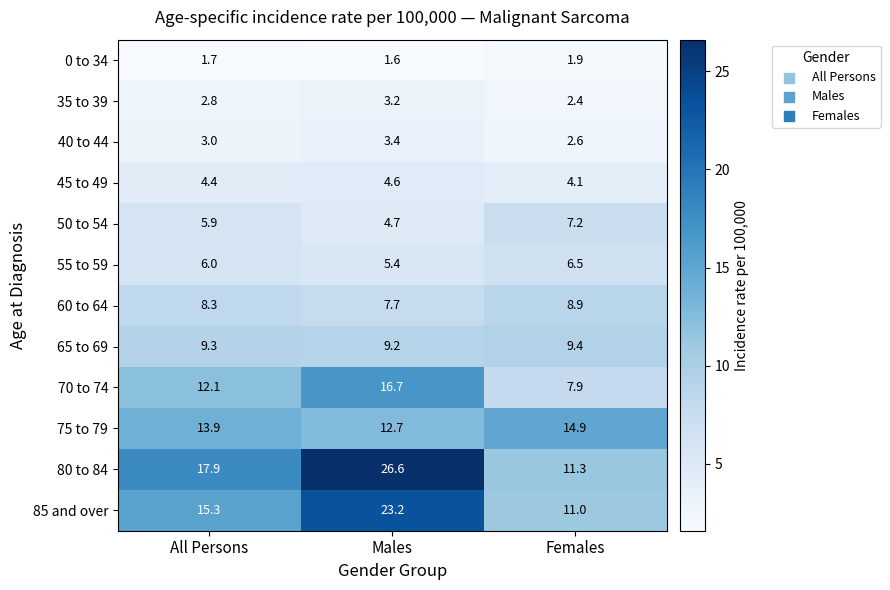

What is the difference between the maximum and minimum values in the 80 to 84 series?

15.3